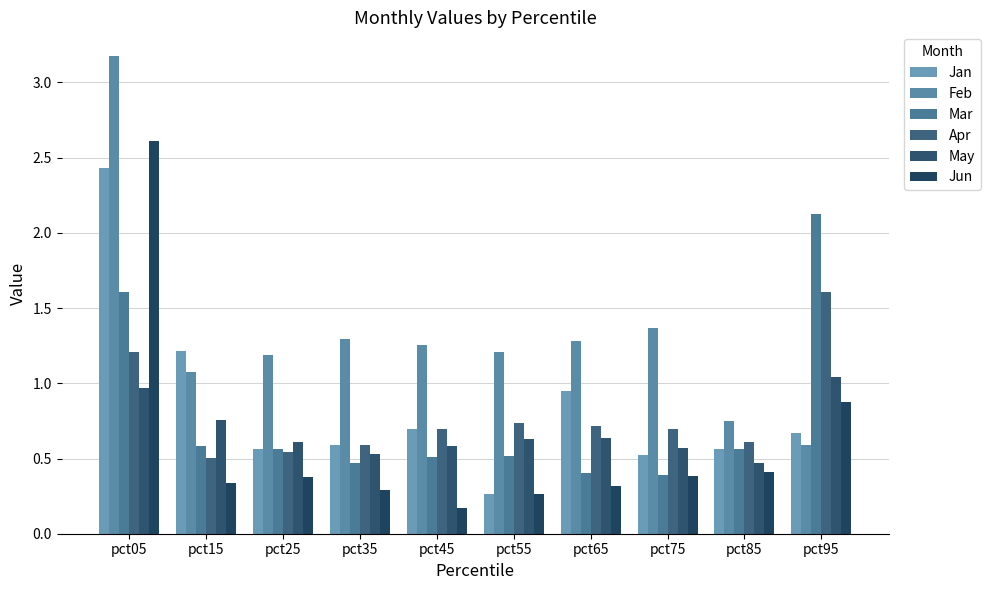

At which category does the chart reach its minimum across all series?

pct45